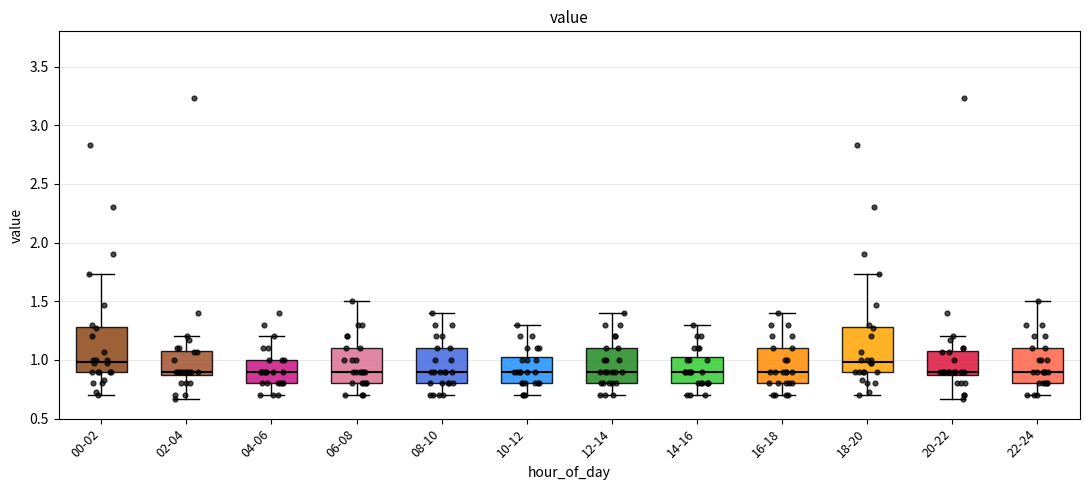

Reading left to right, read every box against the y-axis: the position of its median line, the range the box covers, and the ends of its whiskers. The values are not printed on the chart, so give them approximately, as read against the axis.

00-02: median 1.00, box 0.90 to 1.30, whiskers 0.70 to 1.75
02-04: median 0.90 (just above the box's lower edge), box 0.90 to 1.10, whiskers 0.65 to 1.20
04-06: median 0.90, box 0.80 to 1.00, whiskers 0.70 to 1.20
06-08: median 0.90, box 0.80 to 1.10, whiskers 0.70 to 1.50
08-10: median 0.90, box 0.80 to 1.10, whiskers 0.70 to 1.40
10-12: median 0.90, box 0.80 to 1.05, whiskers 0.70 to 1.30
12-14: median 0.90, box 0.80 to 1.10, whiskers 0.70 to 1.40
14-16: median 0.90, box 0.80 to 1.05, whiskers 0.70 to 1.30
16-18: median 0.90, box 0.80 to 1.10, whiskers 0.70 to 1.40
18-20: median 1.00, box 0.90 to 1.30, whiskers 0.70 to 1.75
20-22: median 0.90 (just above the box's lower edge), box 0.90 to 1.10, whiskers 0.65 to 1.20
22-24: median 0.90, box 0.80 to 1.10, whiskers 0.70 to 1.50